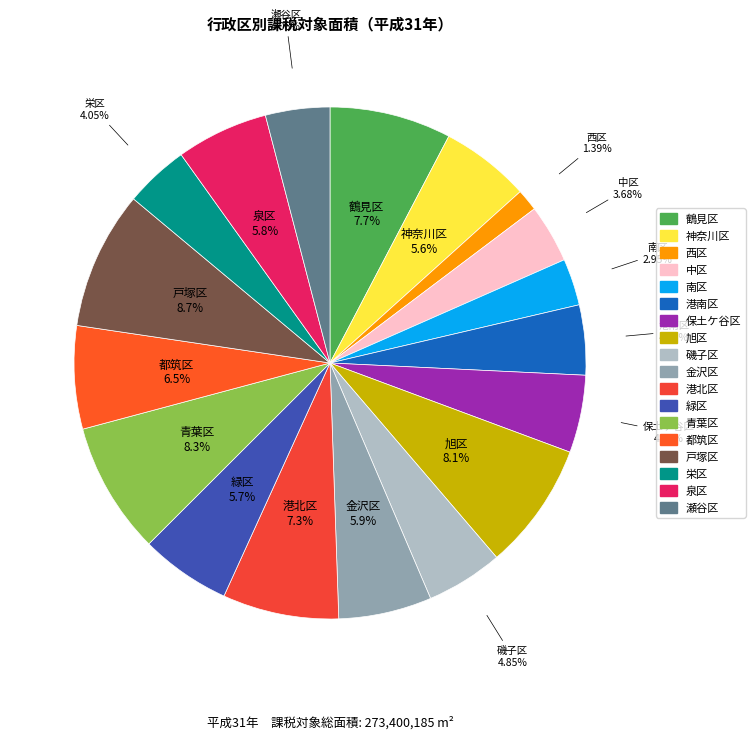

Is the sum of 旭区 and 港南区 greater than half?

No